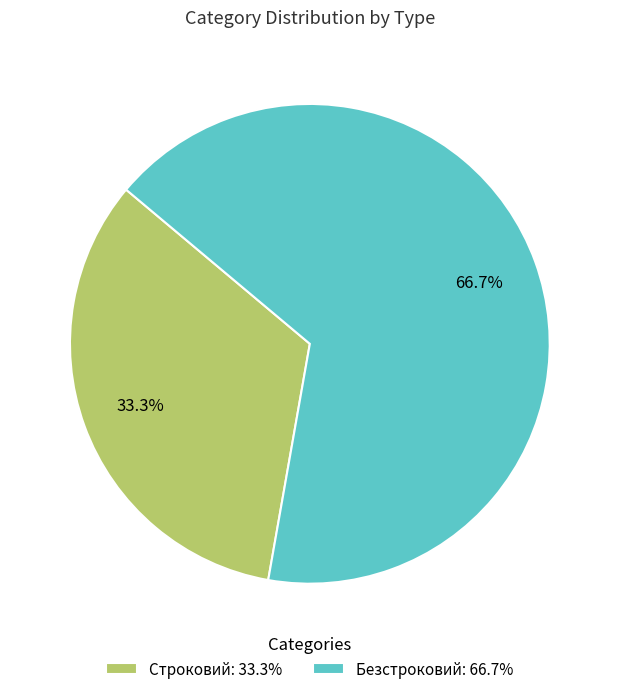

How many segments does this pie chart have?

2